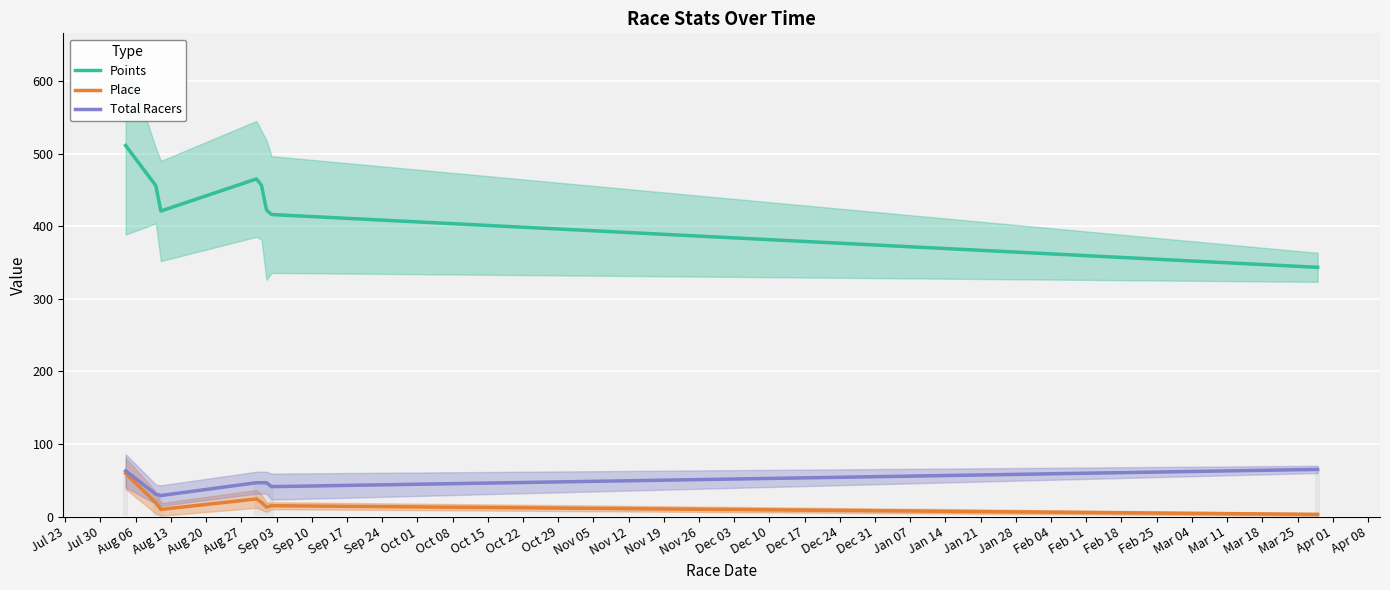

List the series in order of their peak value, lowest first.

Place, Total Racers, Points